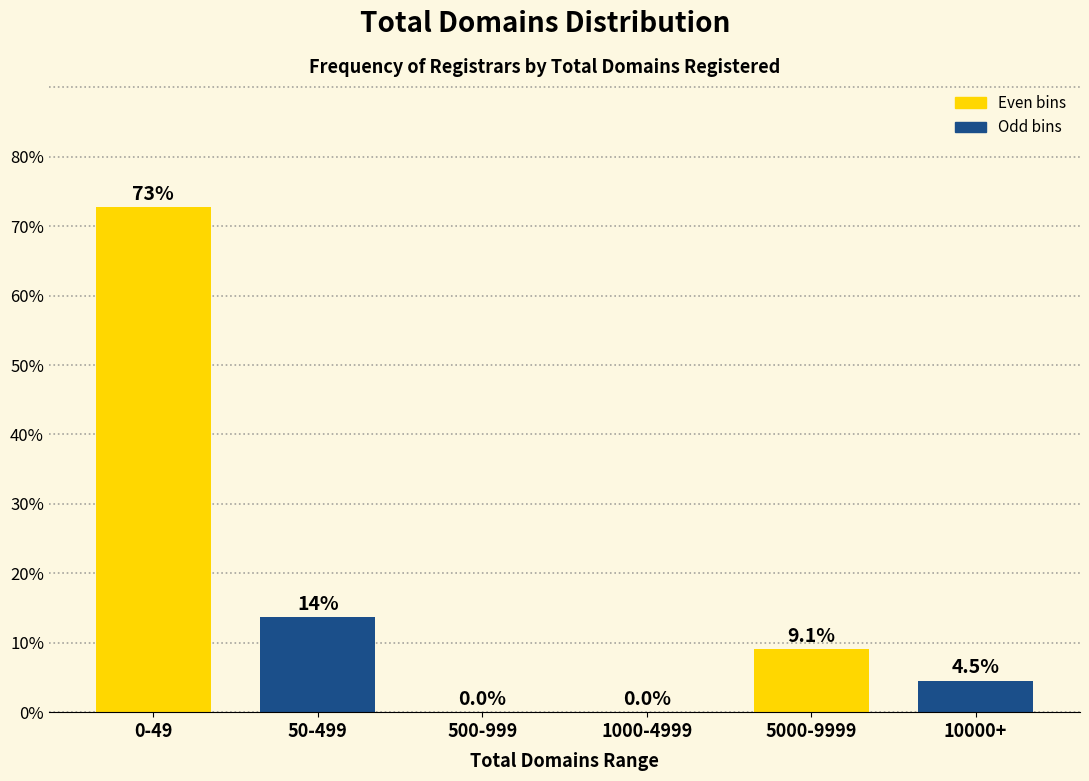

Reading left to right, transcribe all the data shown in this chart.

0-49=72.7	50-499=13.6	500-999=0.0	1000-4999=0.0	5000-9999=9.1	10000+=4.5